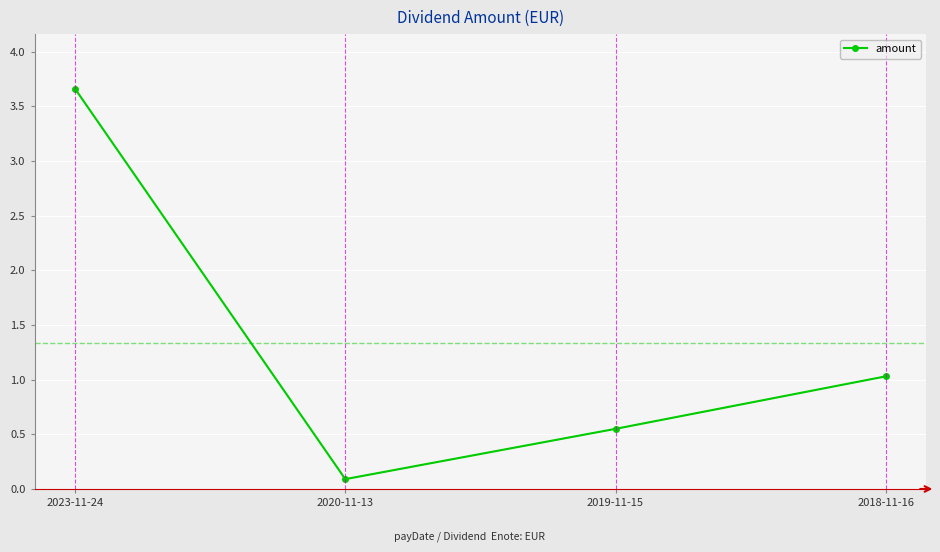

How many interior local valleys (lower than both neighbors) does the data have?

1